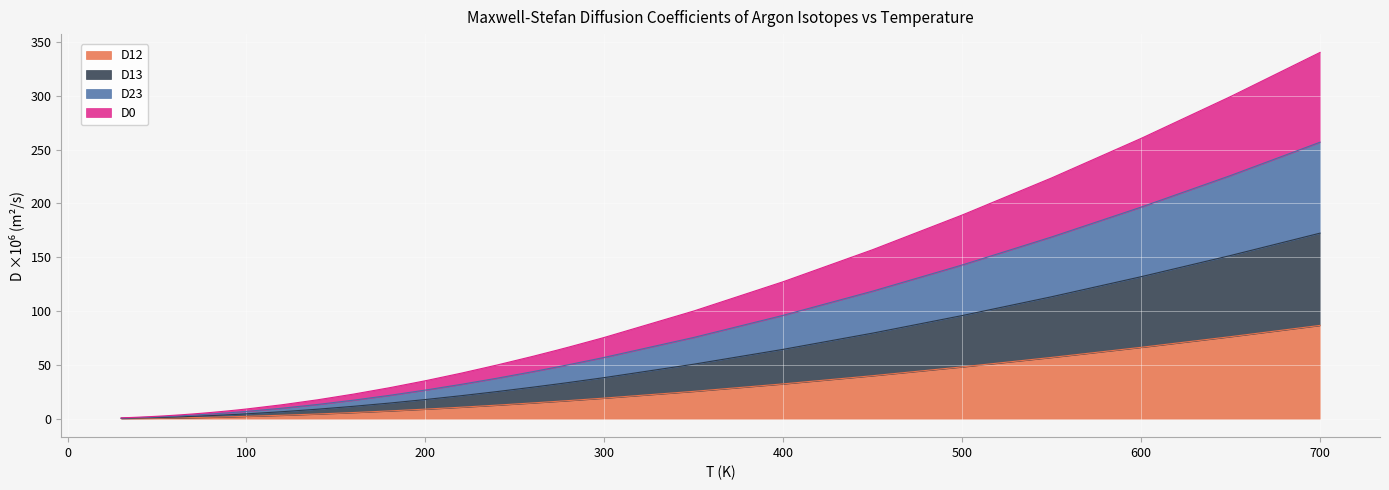

What is the difference between the highest and lowest values at 140?

13.2